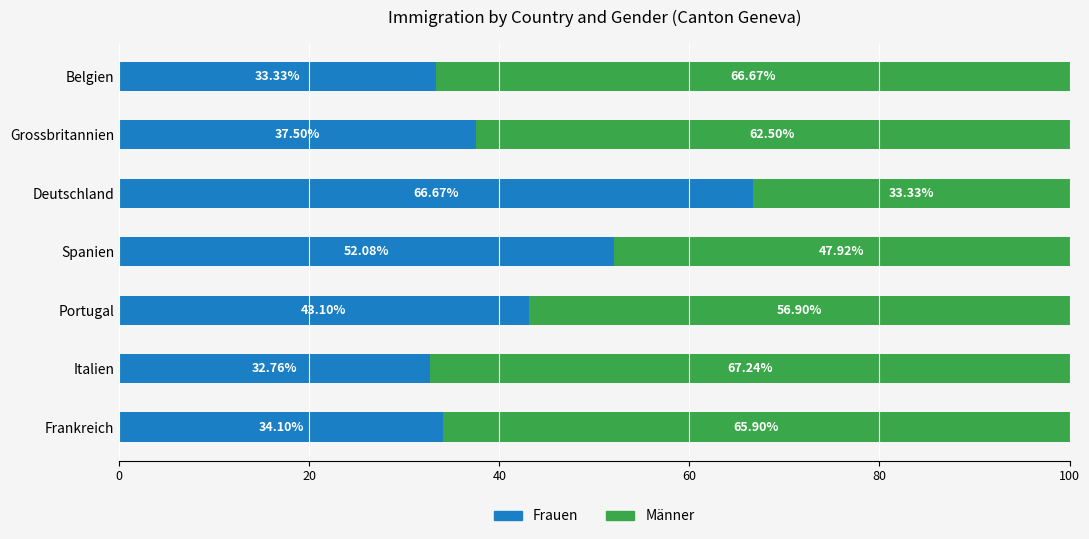

At which label is Frauen closest to 49?

Spanien